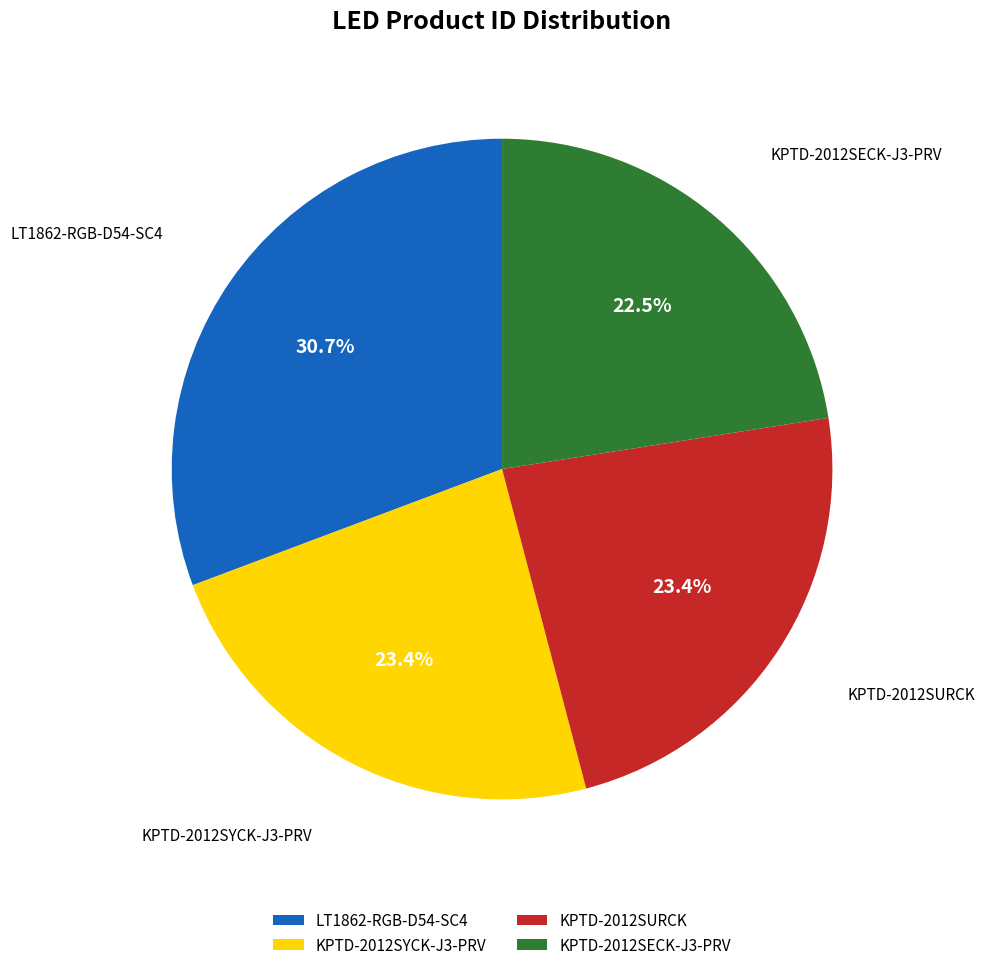

To the nearest percent, what is the difference between the largest and smallest slice percentages?

8%